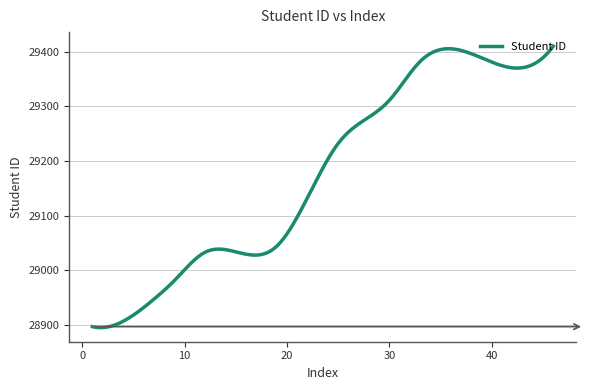

What is the difference between the maximum and minimum values?

514.8